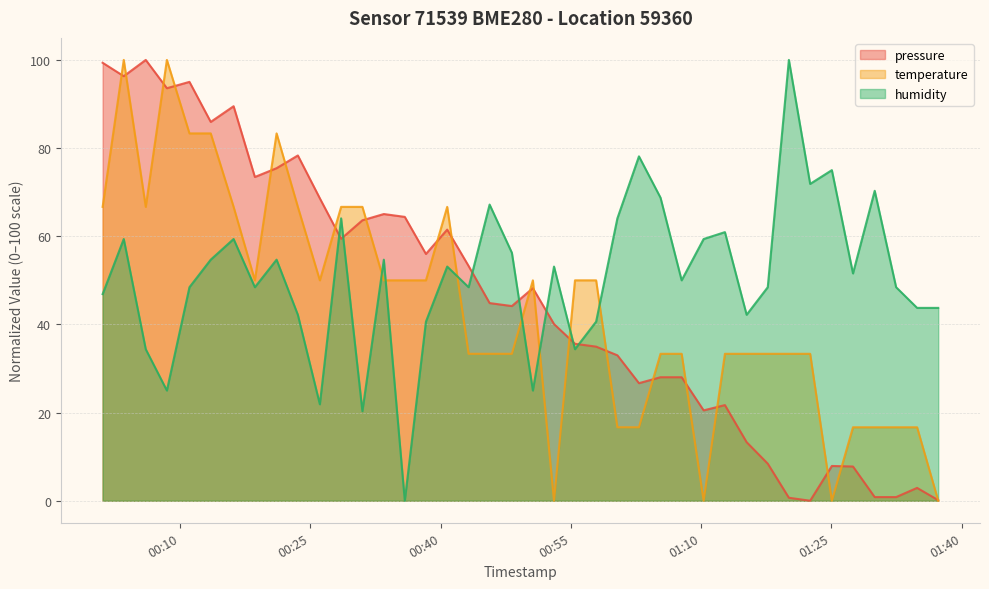

Reading right to left, what are all the values shown in this chart?

pressure: 0.1	2.9	0.8	0.8	7.8	7.9	0.0	0.7	8.4	13.3	21.7	20.5	28.0	28.0	26.7	33.0	35.0	35.6	40.1	48.2	44.2	44.8	53.2	61.5	56.0	64.4	65.0	63.6	59.4	68.6	78.3	75.4	73.4	89.5	85.9	95.0	93.6	100.0	96.3	99.4
temperature: 0.0	16.7	16.7	16.7	16.7	0.0	33.3	33.3	33.3	33.3	33.3	0.0	33.3	33.3	16.7	16.7	50.0	50.0	0.0	50.0	33.3	33.3	33.3	66.7	50.0	50.0	50.0	66.7	66.7	50.0	66.7	83.3	50.0	66.7	83.3	83.3	100.0	66.7	100.0	66.7
humidity: 43.7	43.7	48.4	70.3	51.6	75.0	71.9	100.0	48.4	42.2	60.9	59.4	50.0	68.7	78.1	64.1	40.6	34.4	53.1	25.0	56.2	67.2	48.4	53.1	40.6	0.0	54.7	20.3	64.1	21.9	42.2	54.7	48.4	59.4	54.7	48.4	25.0	34.4	59.4	46.9